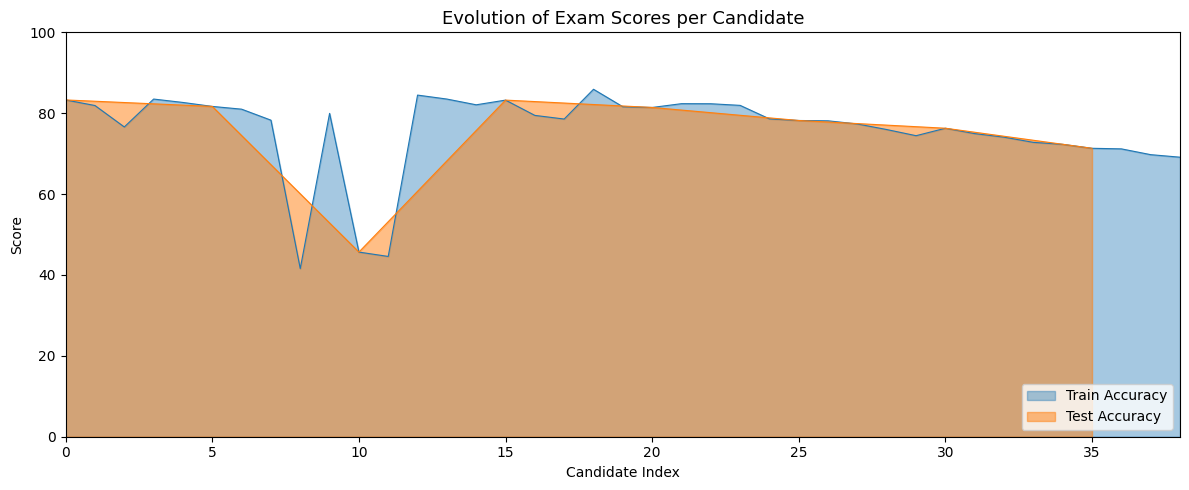

What is the lowest value of the Train Accuracy series?

41.6